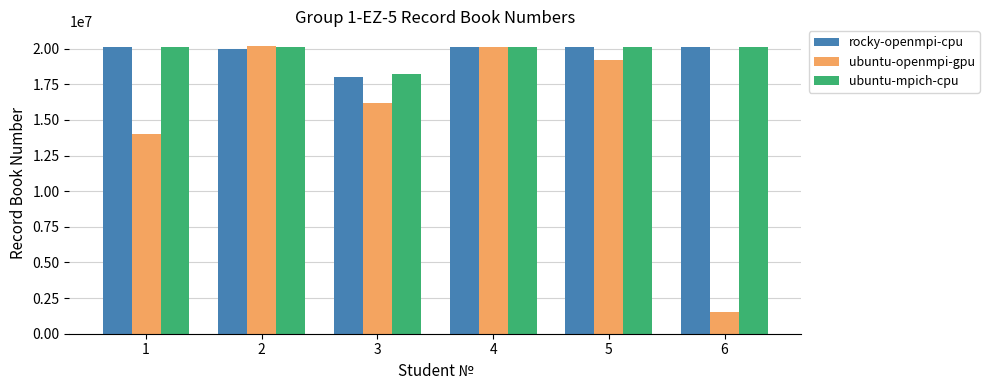

What is the value of the ubuntu-mpich-cpu bar at the 2nd from the left?

20100864